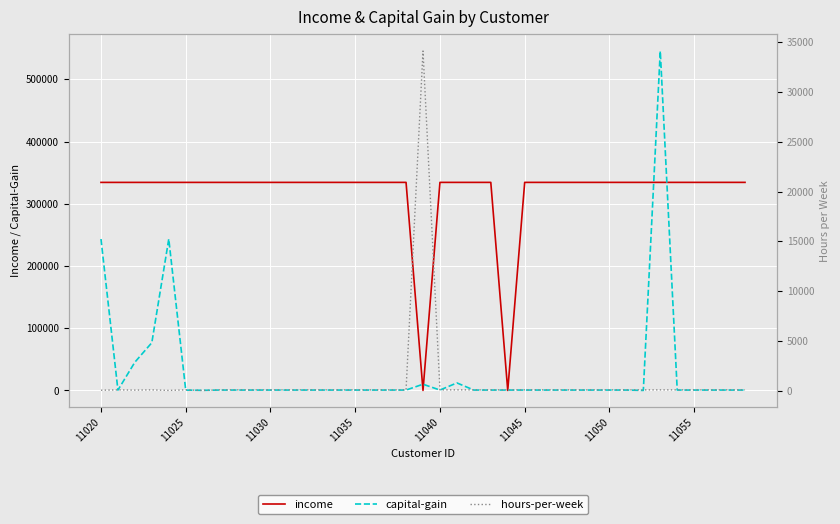

How many data points in hours-per-week are less than 67?

4